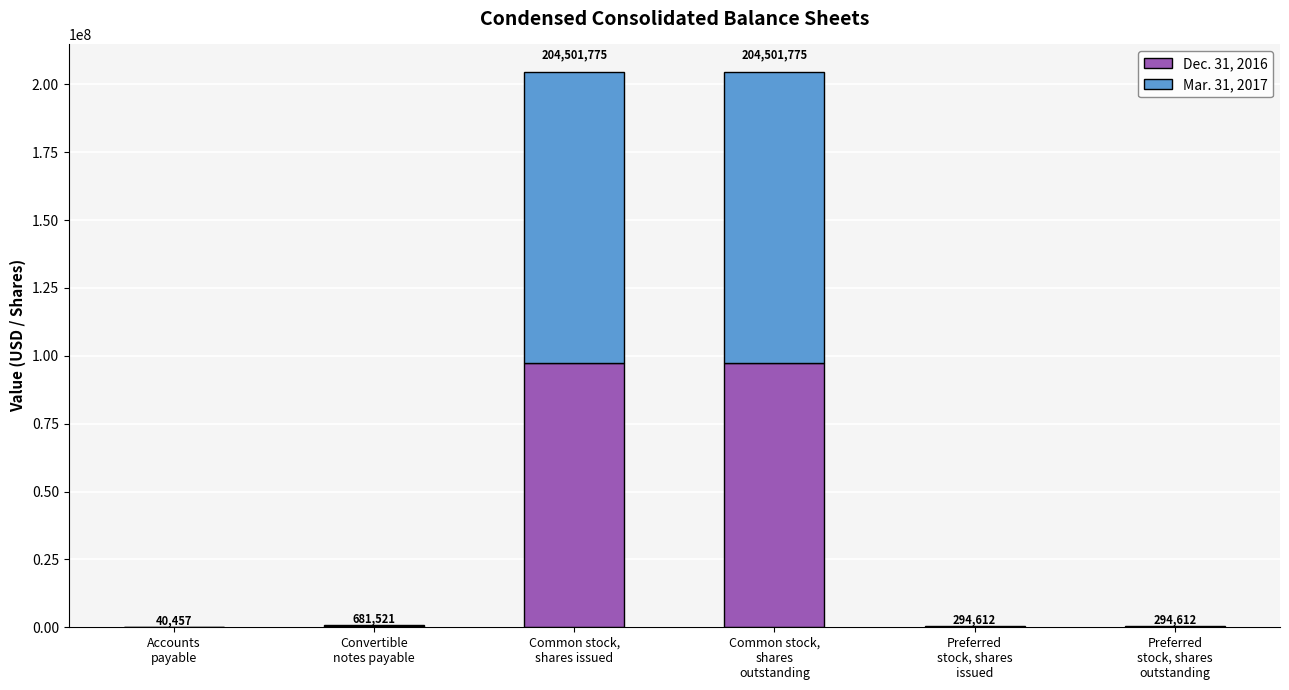

What is the difference between the maximum and minimum values in the Mar. 31, 2017 series?

107021073